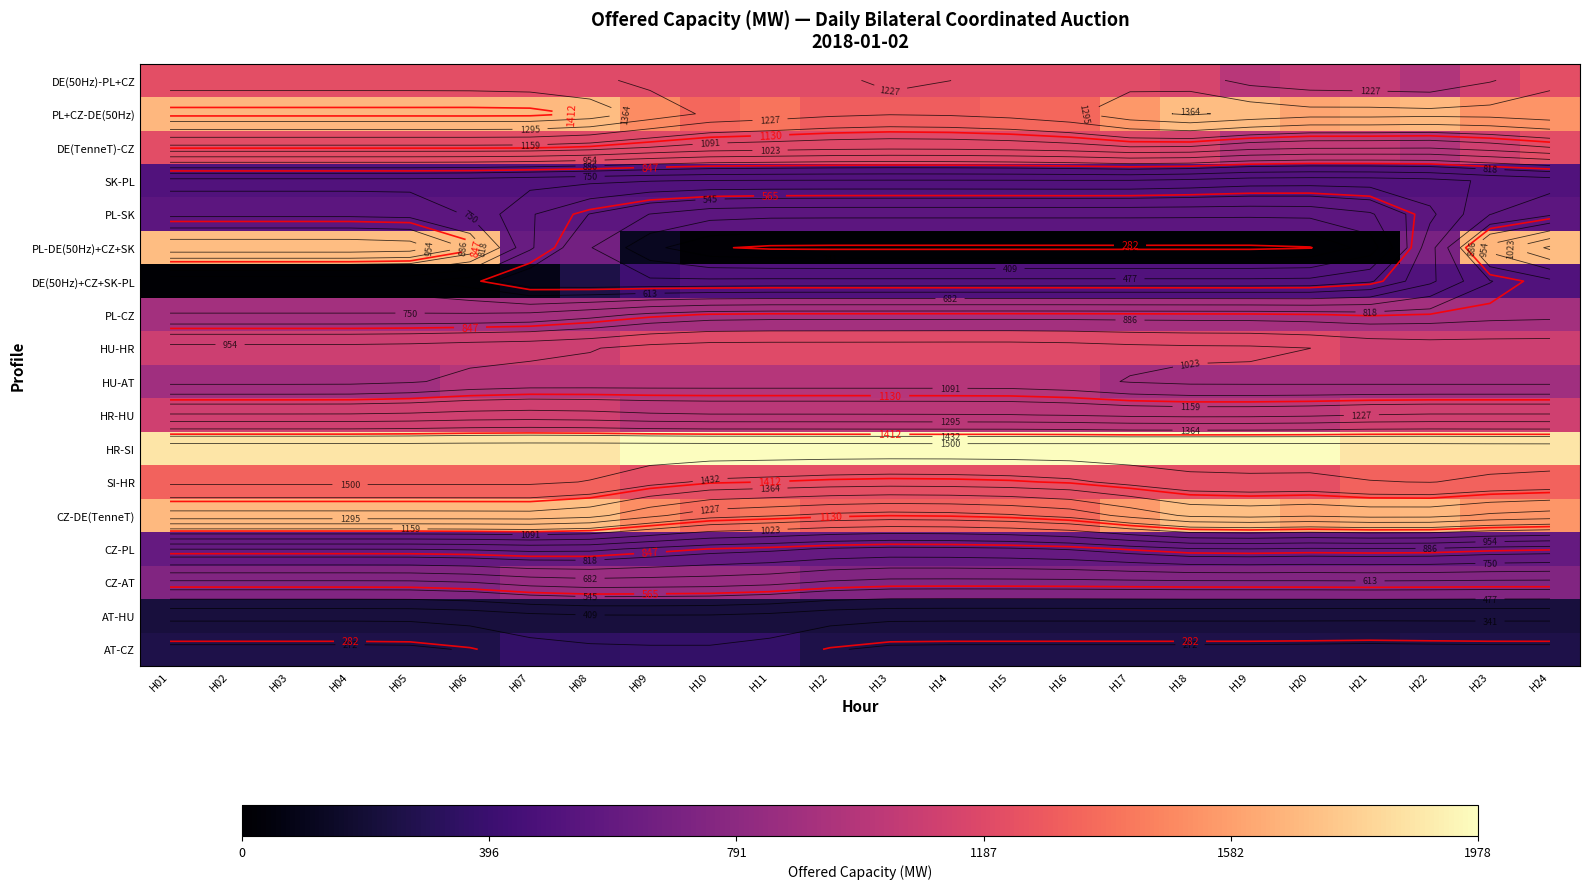

Is the value of PL+CZ-DE(50Hz) at H18 greater than the value of SI-HR at H09?

Yes